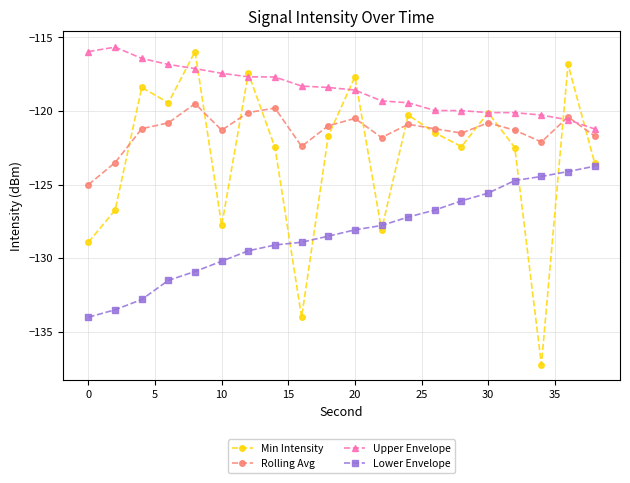

List the series in order of their overall mean, highest first.

Upper Envelope, Rolling Avg, Min Intensity, Lower Envelope